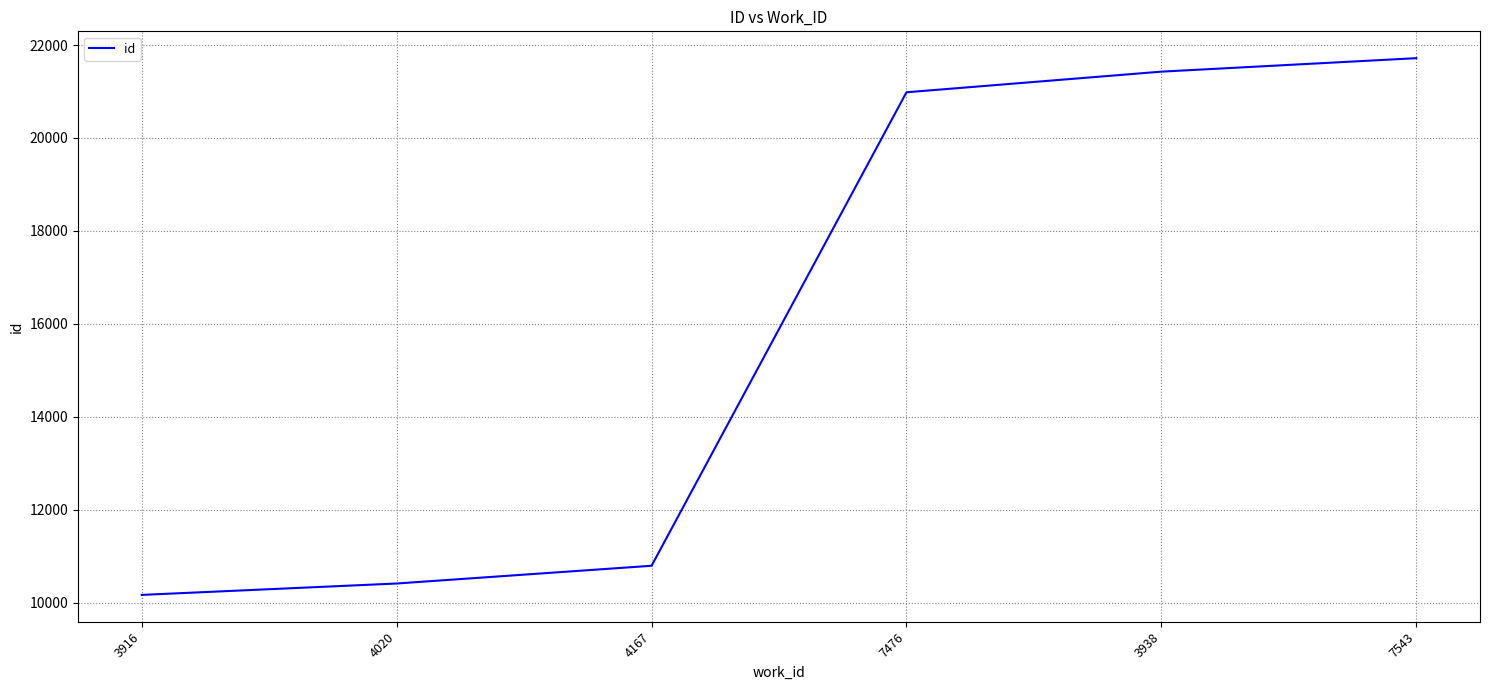

Reading left to right, what are all the values shown in this chart?

3916=10167	4020=10412	4167=10794	7476=20984	3938=21428	7543=21718